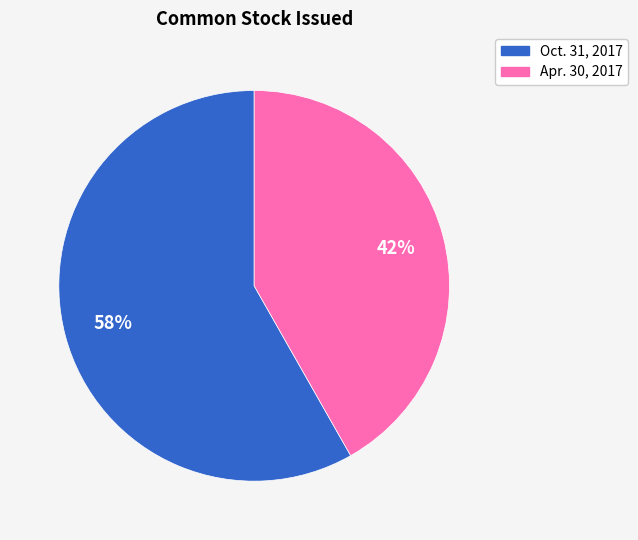

To the nearest percent, what is the average slice percentage?

50%